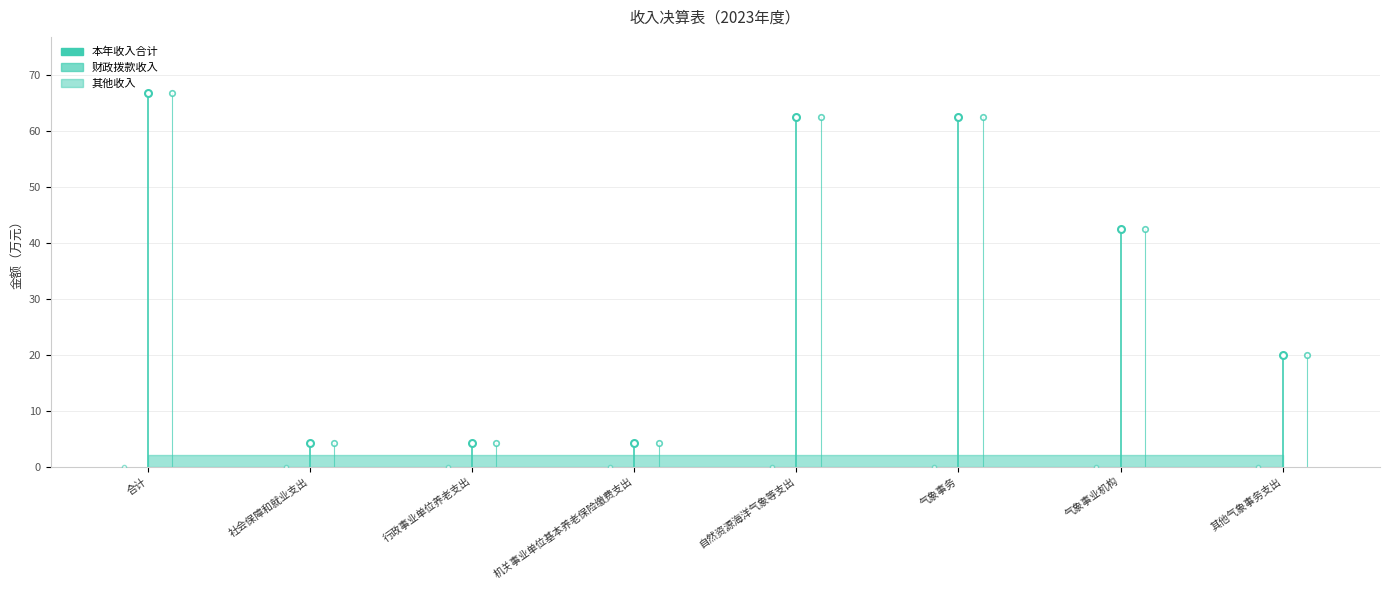

What is the greatest value displayed?

66.8